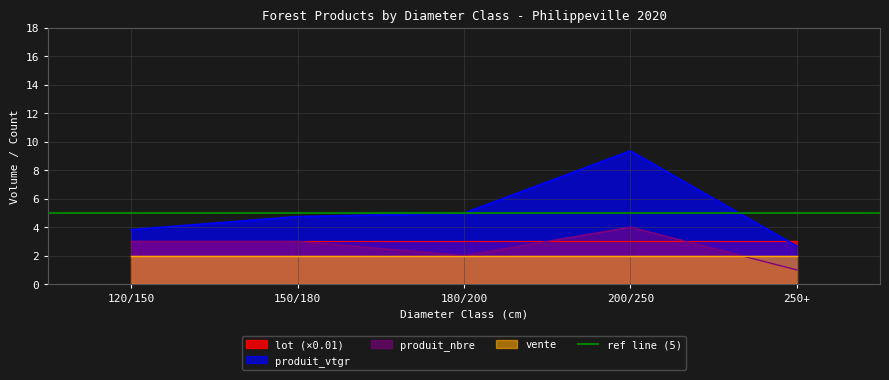

Reading right to left, transcribe all the data shown in this chart.

produit_vtgr: 2.7	9.3	5.0	4.7	3.8
produit_nbre: 1.0	4.0	2.0	3.0	3.0